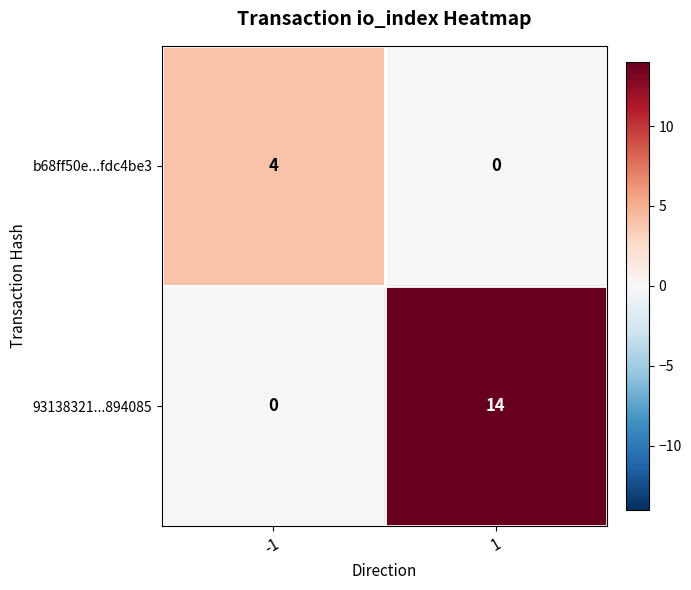

Which series has the largest range (max minus min)?

93138321...894085